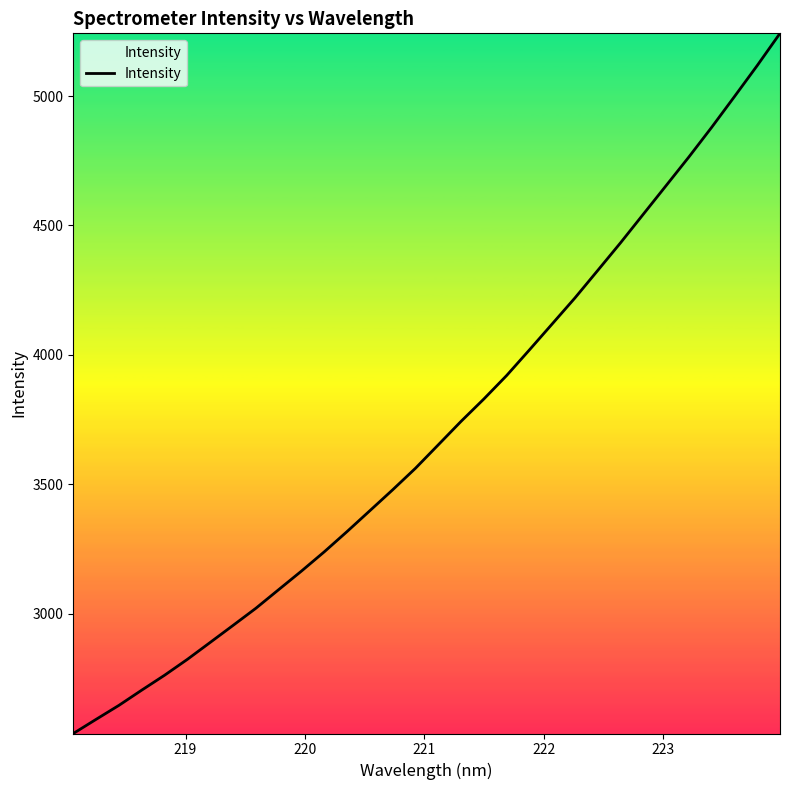

What is the difference between the maximum and minimum values?

2705.2